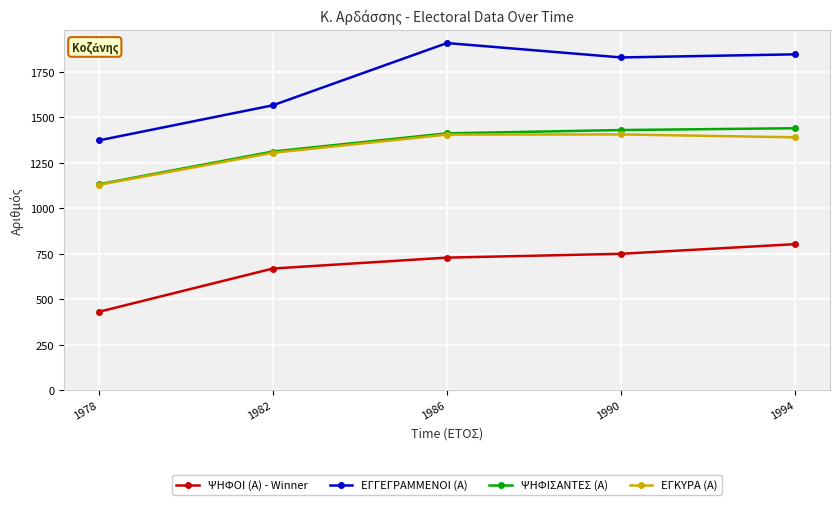

What is the total value across all series at 1990?

5415